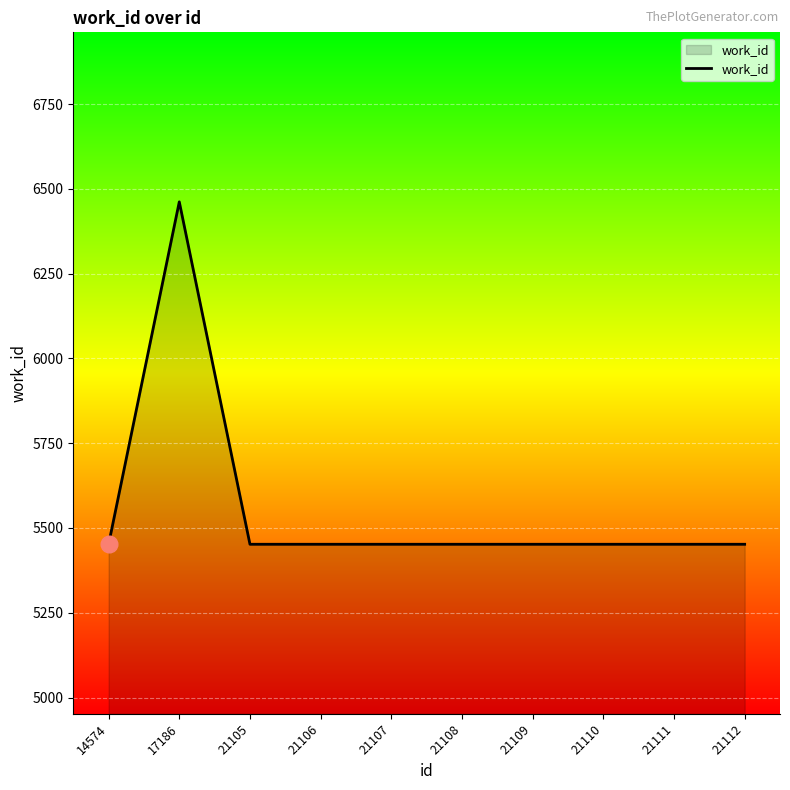

What is the ratio of the value at 21110 to the value at 21112?

1.0